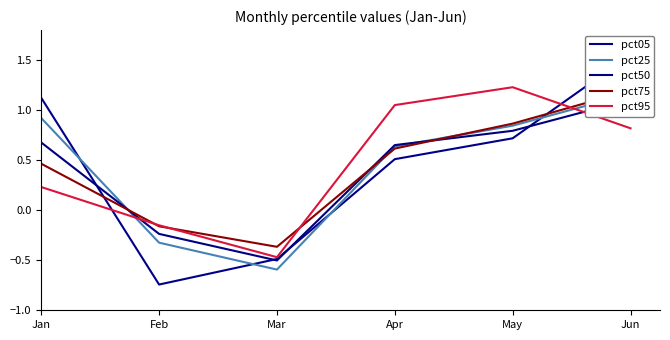

What is the sum of all pct25 values?

2.7